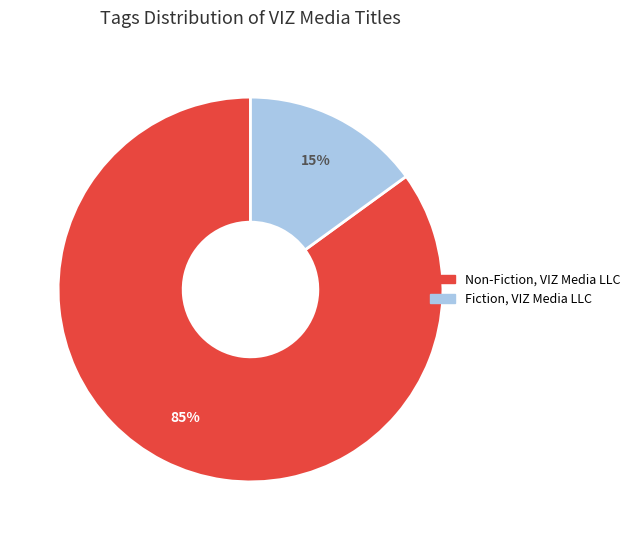

Is the sum of Fiction, VIZ Media LLC and Non-Fiction, VIZ Media LLC greater than half?

Yes